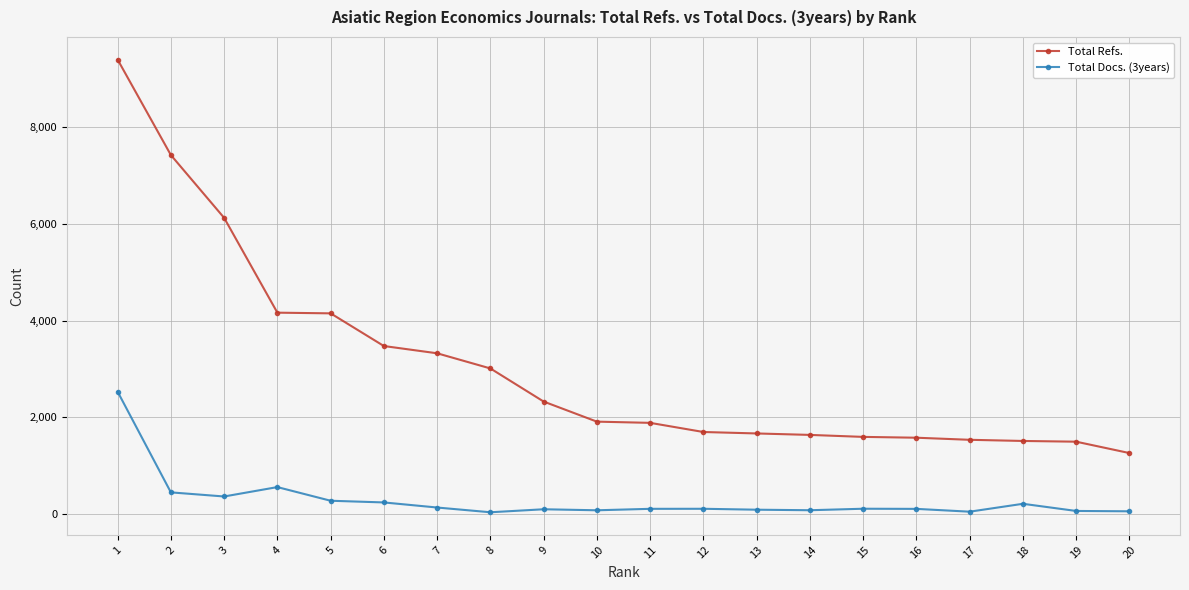

What is the value of the Total Docs. (3years) point at the 7th from the left?

137